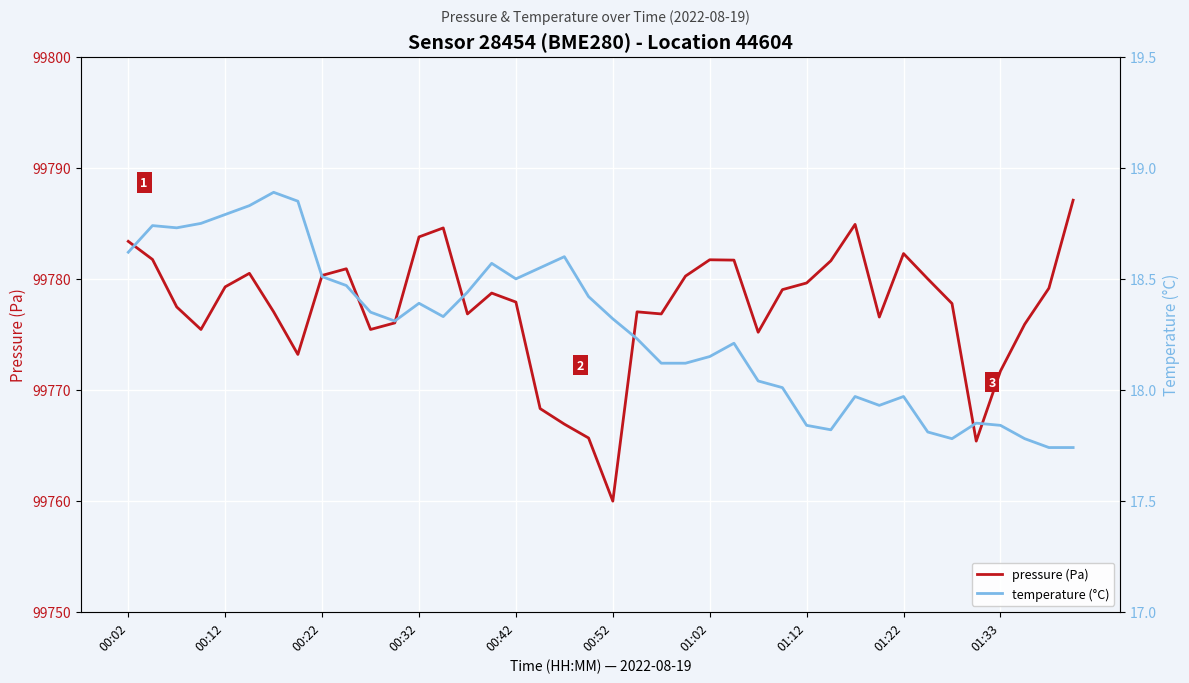

True or false: temperature (°C) and pressure (Pa) intersect in this chart.

False